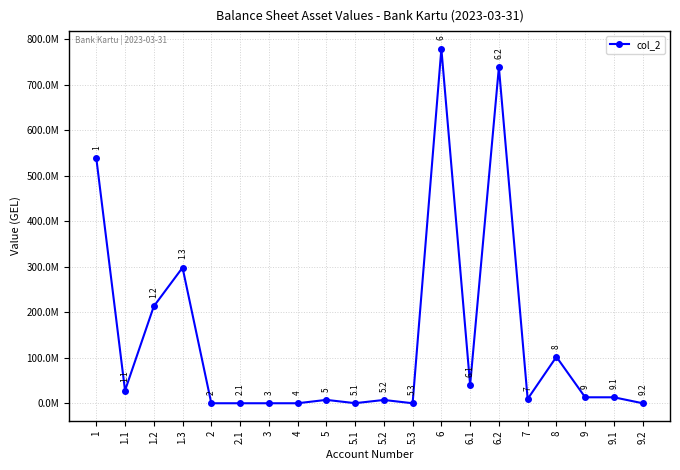

Does the chart have visible grid lines?

Yes